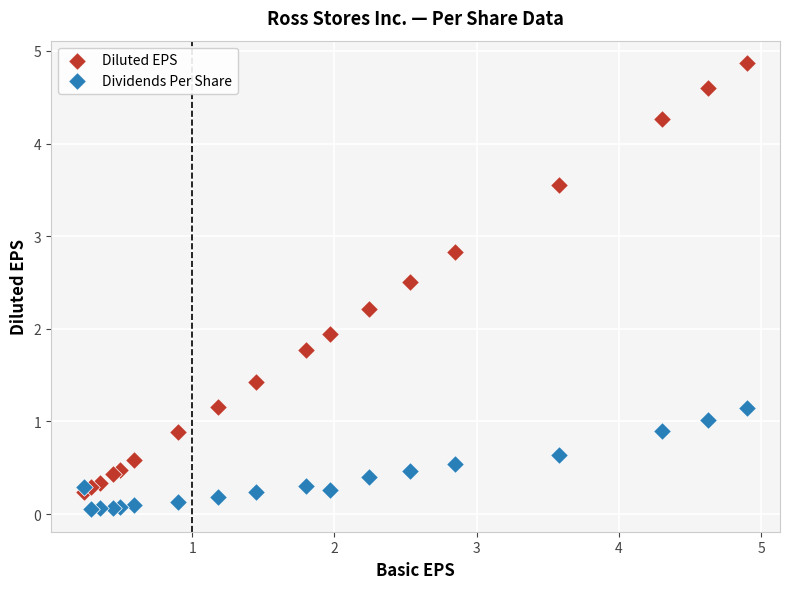

In the Diluted EPS series, what Y value is closest to 2?

1.9